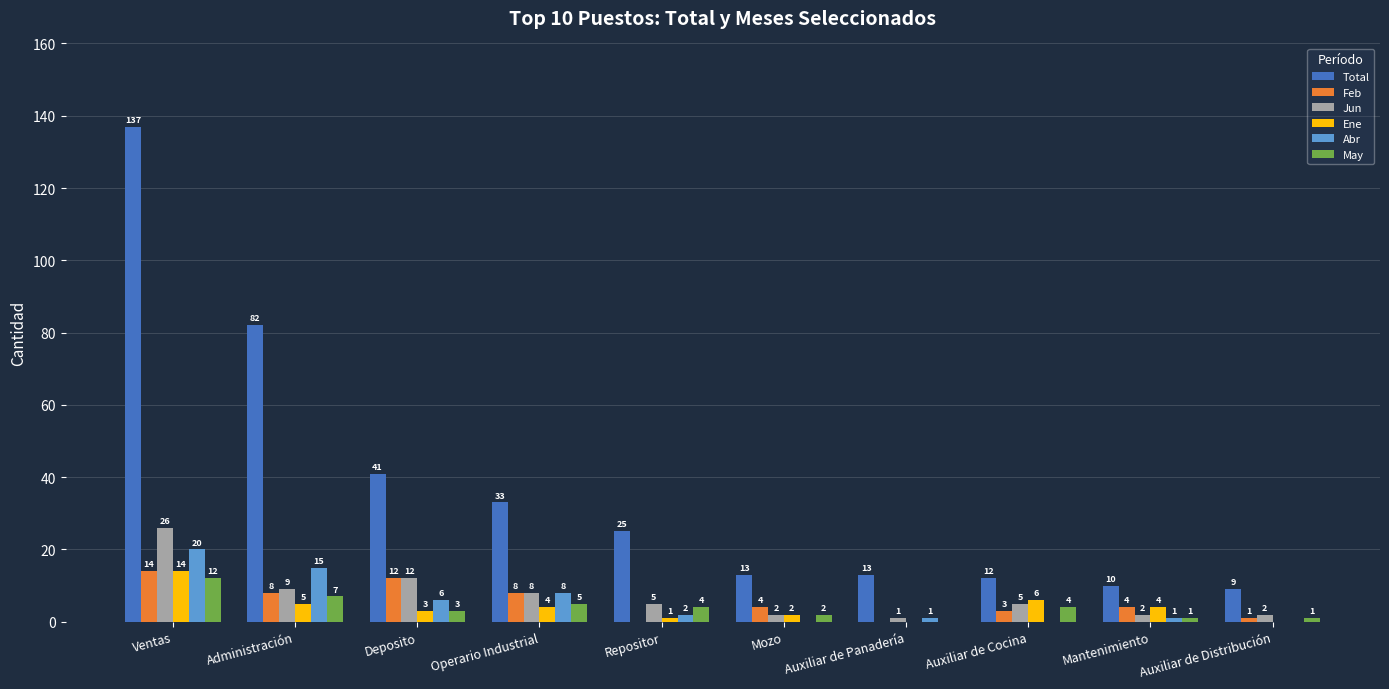

What is the sum of all Total values?

375